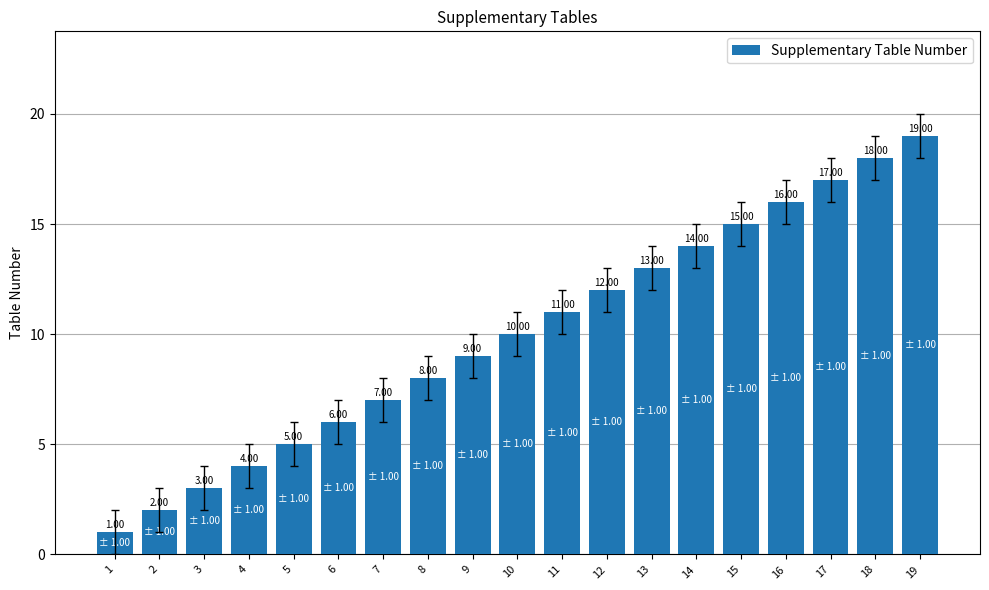

At which category does the chart reach its peak across all series?

19